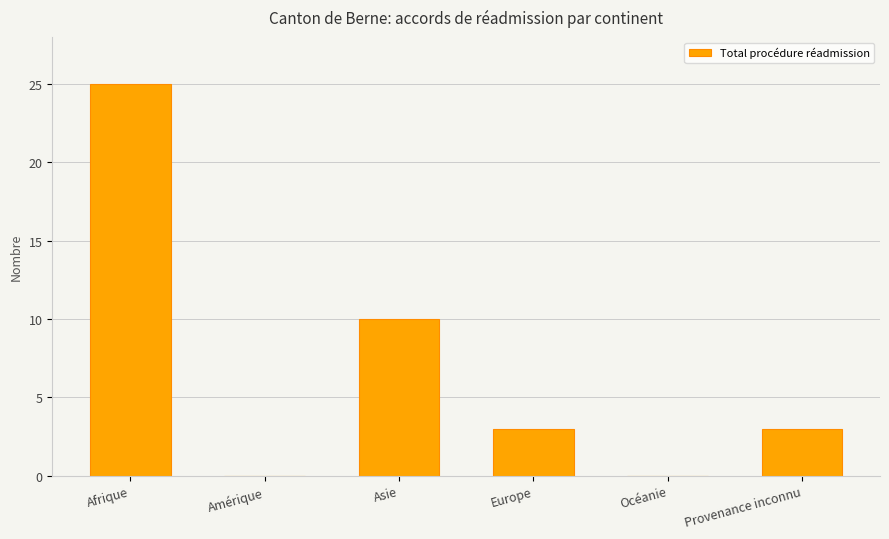

What is the greatest value displayed?

25